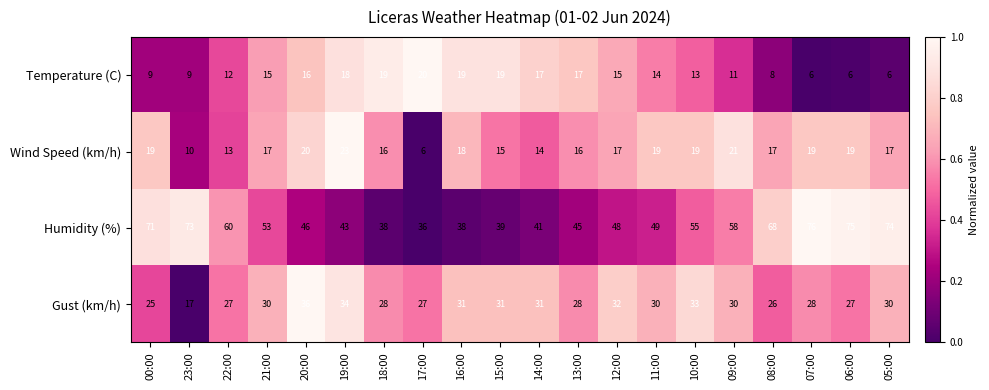

What is the difference between the highest and lowest values at 11:00?

35